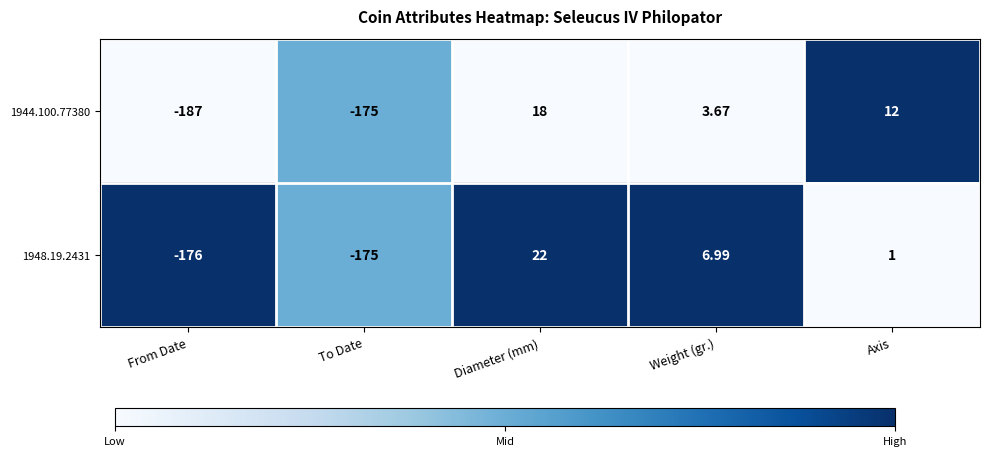

How many categories are shown in the chart?

5